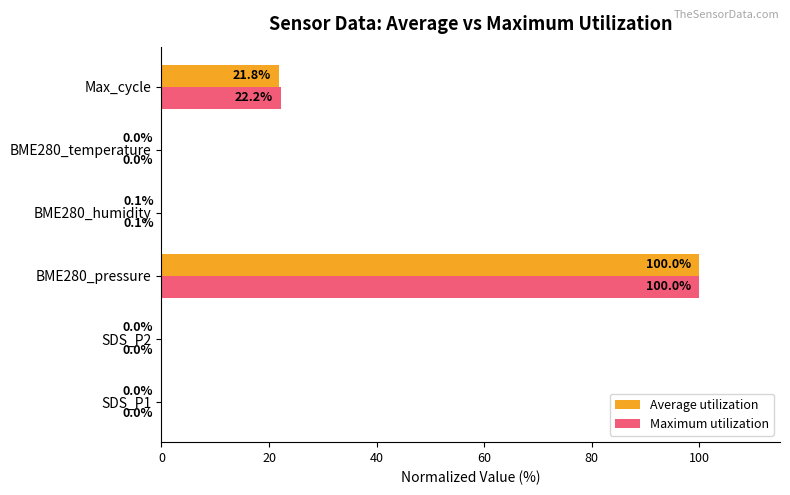

At which label is Maximum utilization closest to 50?

Max_cycle